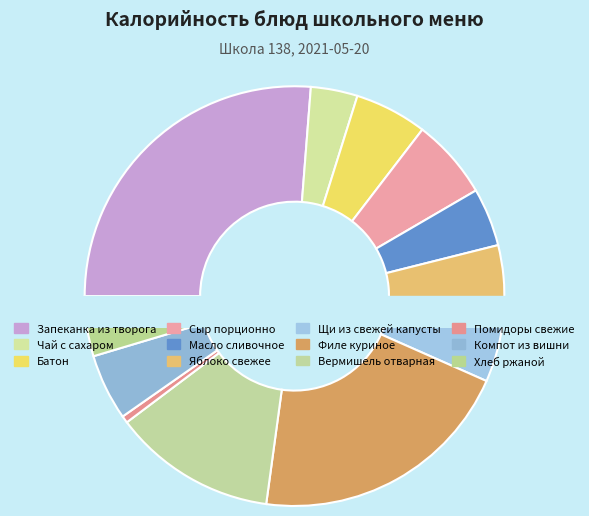

Is it true that Батон is 6% of the pie?

True